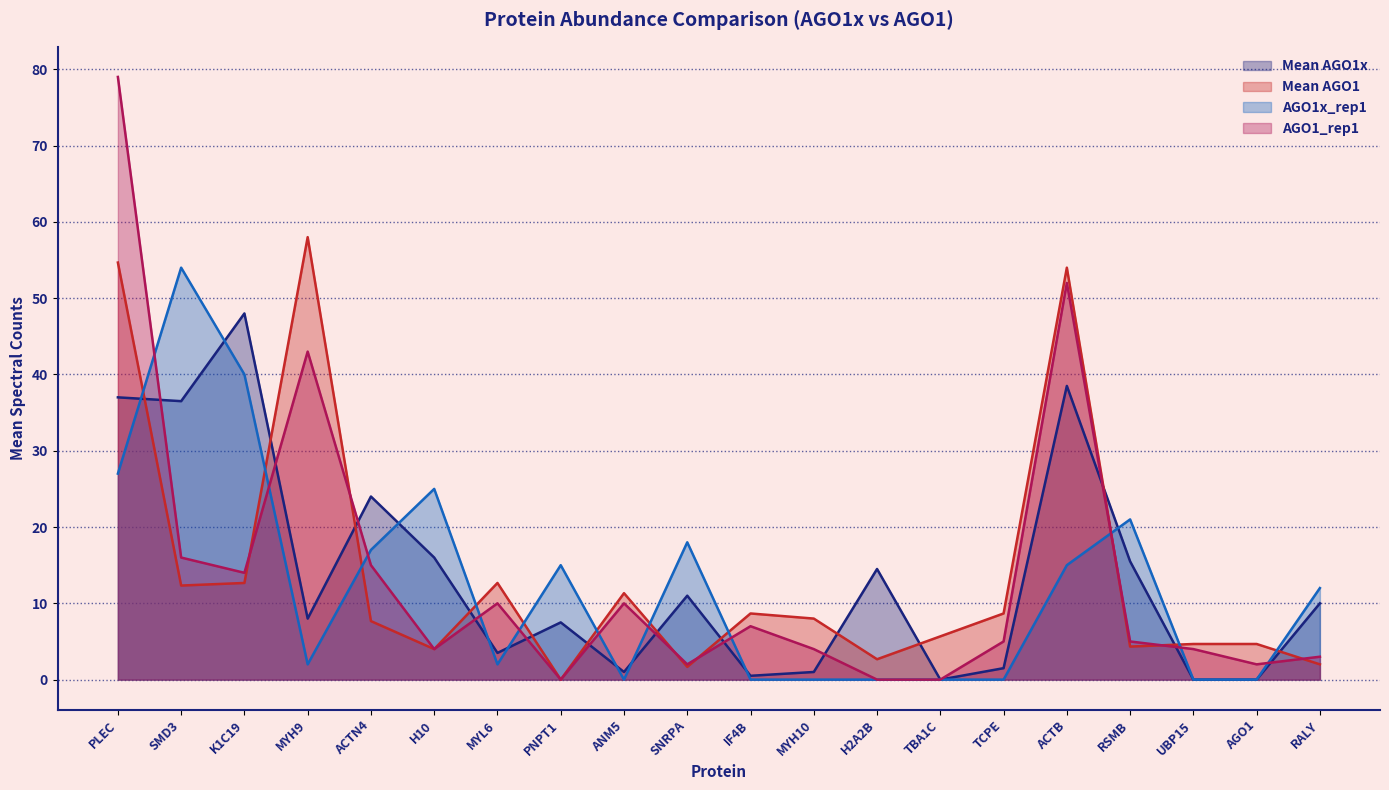

What is the difference between the maximum and second lowest values in the AGO1_rep1 series?

79.0